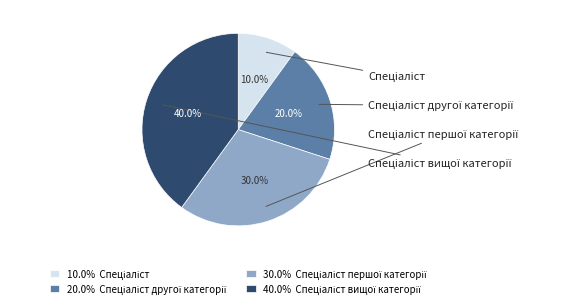

Is there a majority slice in this chart?

No